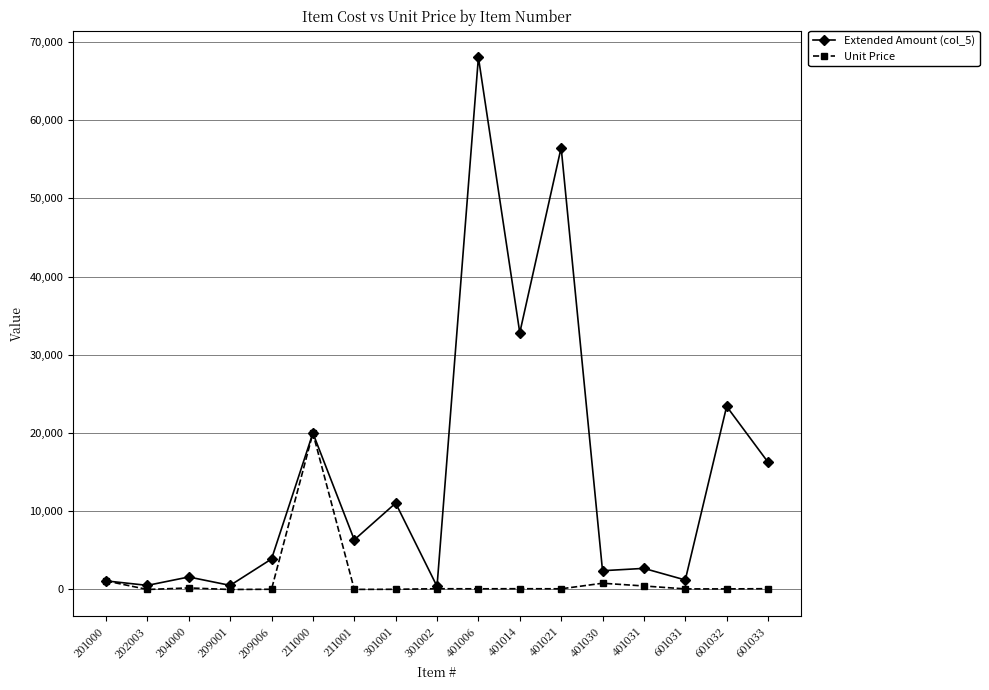

How many lines are shown in the chart?

2